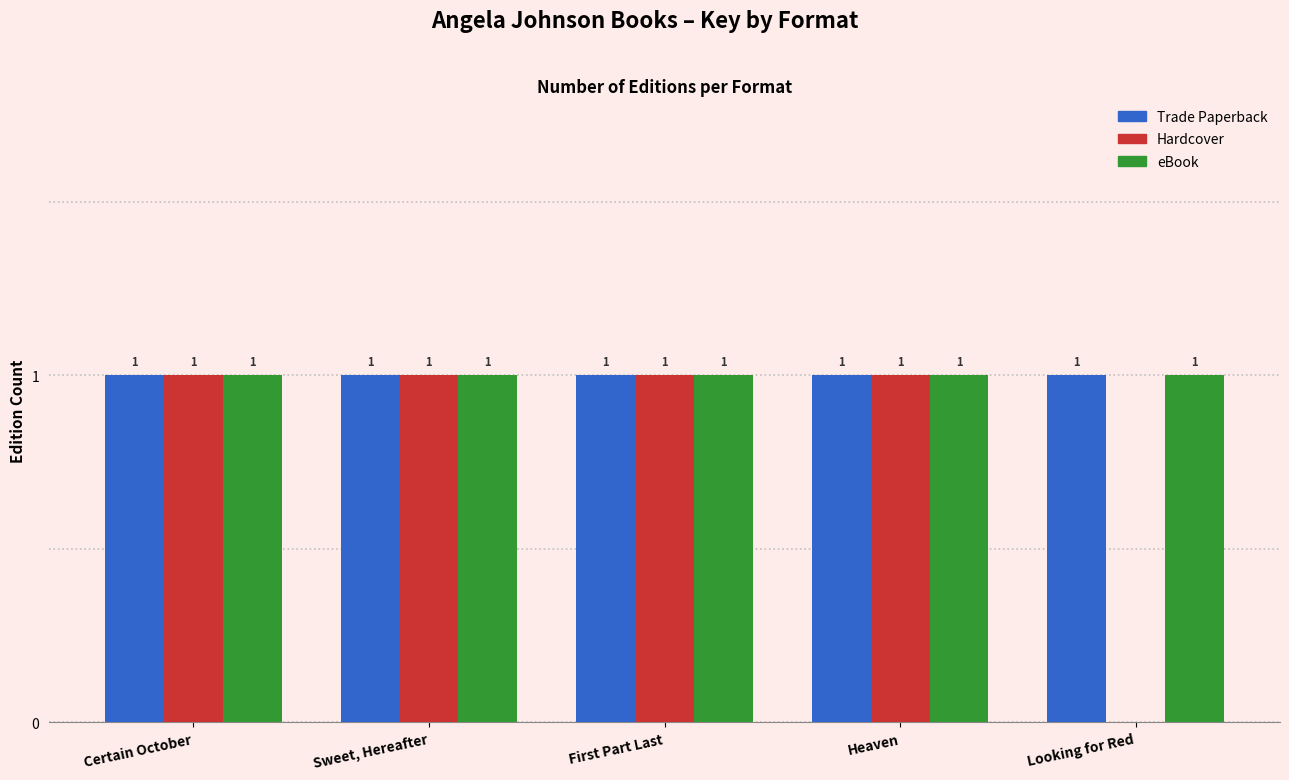

At which label is Hardcover closest to 0?

Looking for Red